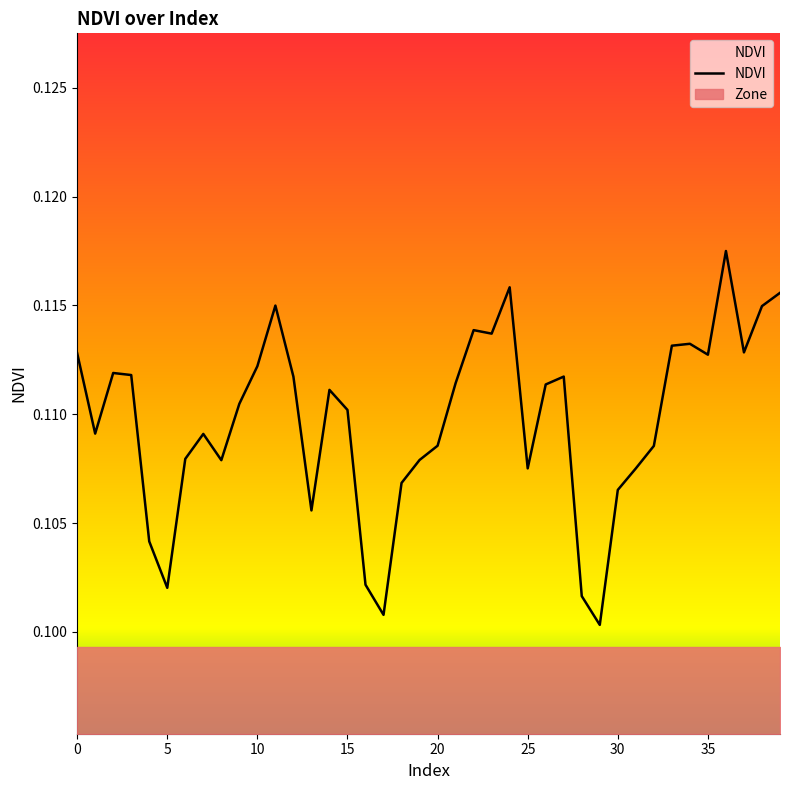

Where is the data nearest to the value 0?

29